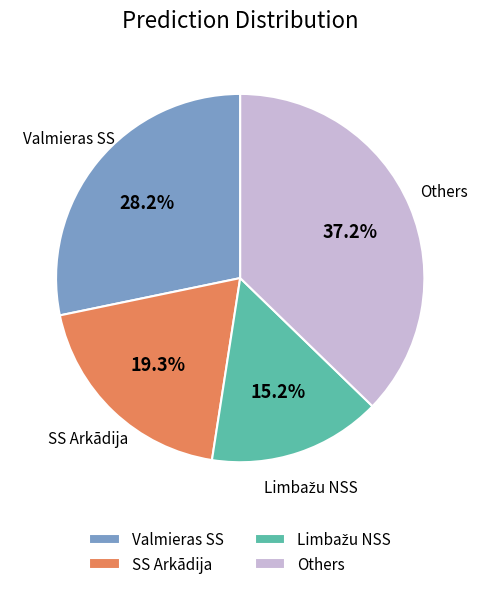

Which has a higher value, Valmieras SS or Others?

Others